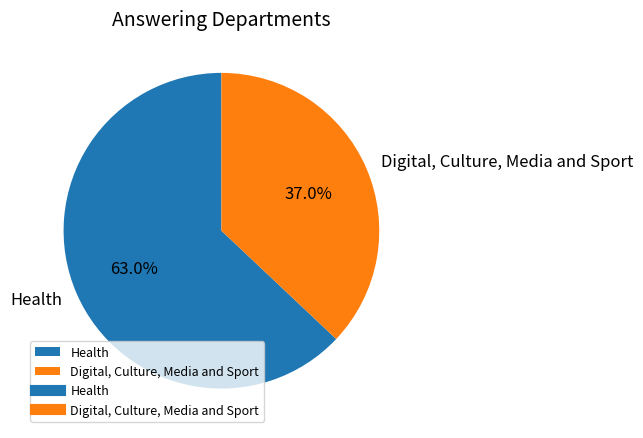

What is the ratio of the value at Health to the value at Digital, Culture, Media and Sport?

1.7